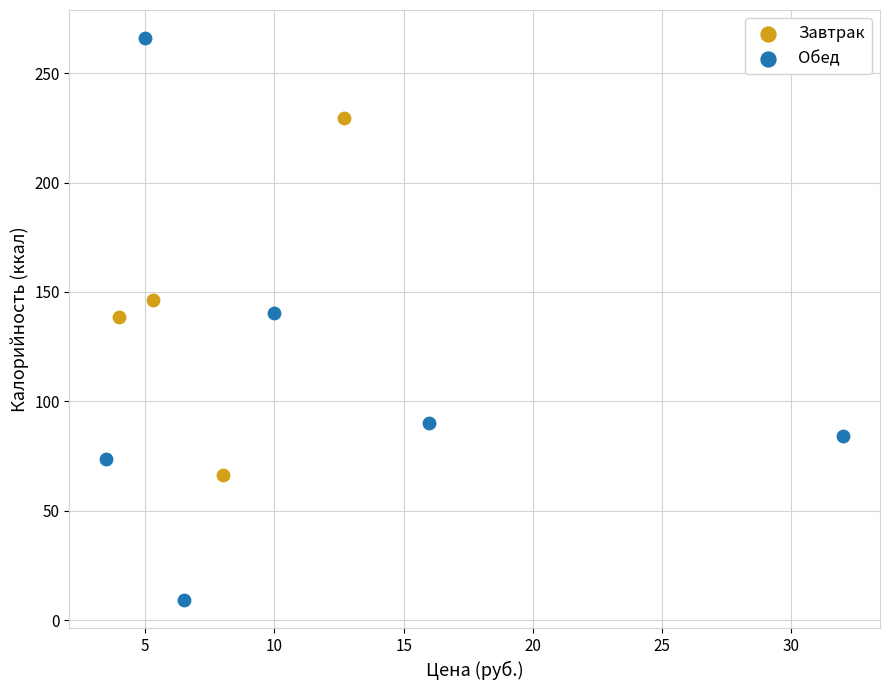

Which series reaches the minimum Y coordinate?

Обед